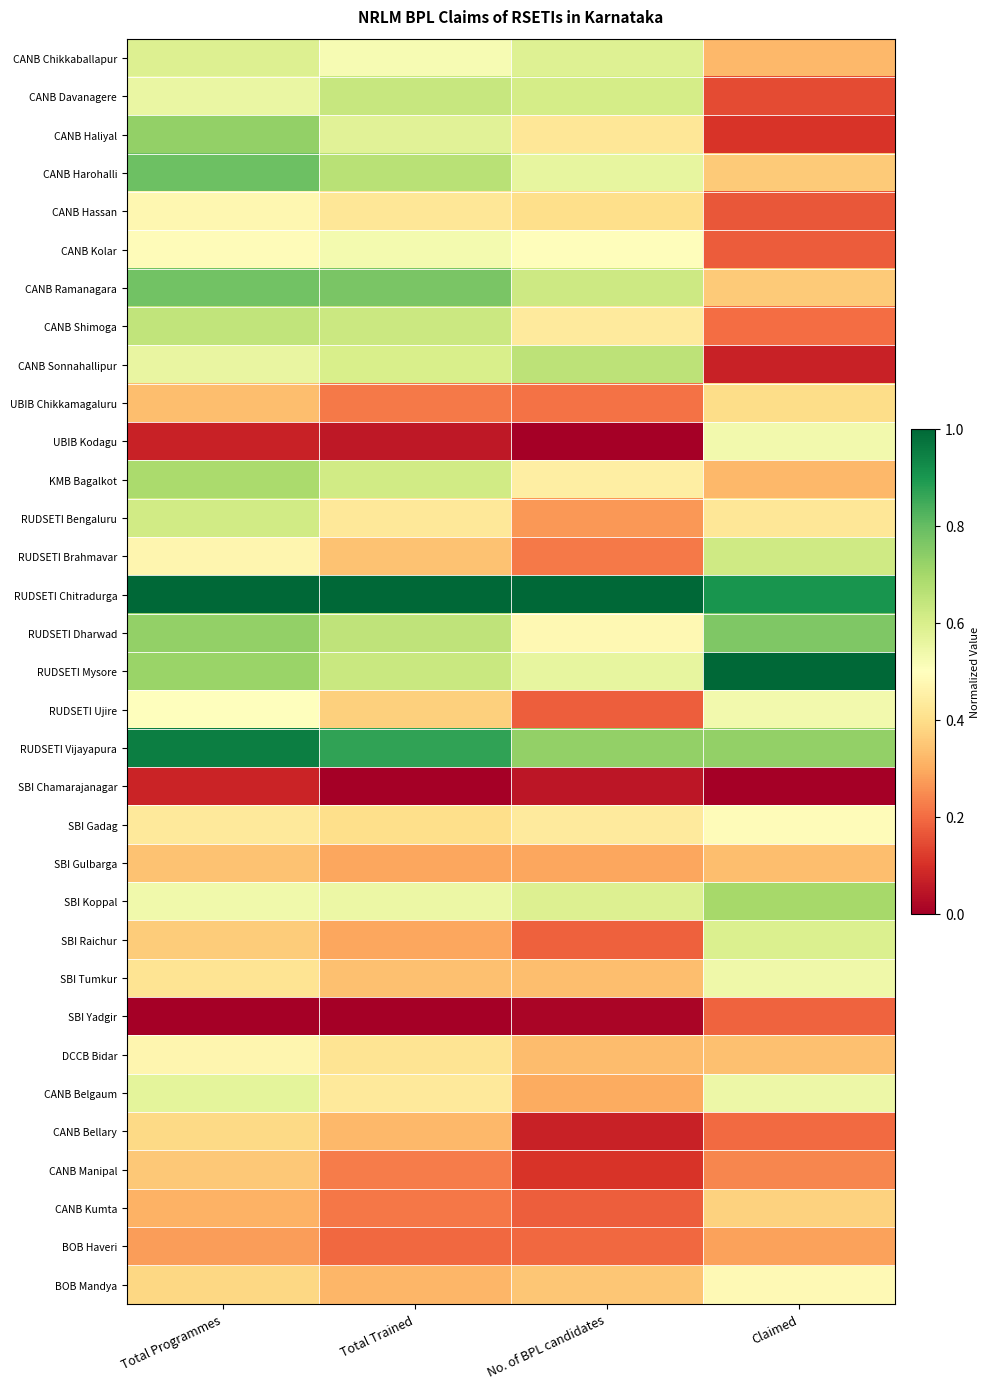

Reading left to right, transcribe all the data shown in this chart.

CANB Chikkaballapur: Total Programmes=0.6	Total Trained=0.5	No. of BPL candidates=0.6	Claimed=0.3
CANB Davanagere: Total Programmes=0.6	Total Trained=0.6	No. of BPL candidates=0.6	Claimed=0.1
CANB Haliyal: Total Programmes=0.7	Total Trained=0.6	No. of BPL candidates=0.4	Claimed=0.1
CANB Harohalli: Total Programmes=0.8	Total Trained=0.7	No. of BPL candidates=0.6	Claimed=0.4
CANB Hassan: Total Programmes=0.5	Total Trained=0.4	No. of BPL candidates=0.4	Claimed=0.2
CANB Kolar: Total Programmes=0.5	Total Trained=0.5	No. of BPL candidates=0.5	Claimed=0.2
CANB Ramanagara: Total Programmes=0.8	Total Trained=0.8	No. of BPL candidates=0.6	Claimed=0.4
CANB Shimoga: Total Programmes=0.6	Total Trained=0.6	No. of BPL candidates=0.4	Claimed=0.2
CANB Sonnahallipur: Total Programmes=0.6	Total Trained=0.6	No. of BPL candidates=0.7	Claimed=0.1
UBIB Chikkamagaluru: Total Programmes=0.3	Total Trained=0.2	No. of BPL candidates=0.2	Claimed=0.4
UBIB Kodagu: Total Programmes=0.1	Total Trained=0.1	No. of BPL candidates=0.0	Claimed=0.5
KMB Bagalkot: Total Programmes=0.7	Total Trained=0.6	No. of BPL candidates=0.4	Claimed=0.3
RUDSETI Bengaluru: Total Programmes=0.6	Total Trained=0.4	No. of BPL candidates=0.3	Claimed=0.4
RUDSETI Brahmavar: Total Programmes=0.5	Total Trained=0.3	No. of BPL candidates=0.2	Claimed=0.6
RUDSETI Chitradurga: Total Programmes=1.0	Total Trained=1.0	No. of BPL candidates=1.0	Claimed=0.9
RUDSETI Dharwad: Total Programmes=0.7	Total Trained=0.6	No. of BPL candidates=0.5	Claimed=0.8
RUDSETI Mysore: Total Programmes=0.7	Total Trained=0.6	No. of BPL candidates=0.6	Claimed=1.0
RUDSETI Ujire: Total Programmes=0.5	Total Trained=0.4	No. of BPL candidates=0.2	Claimed=0.5
RUDSETI Vijayapura: Total Programmes=1.0	Total Trained=0.9	No. of BPL candidates=0.7	Claimed=0.7
SBI Chamarajanagar: Total Programmes=0.1	Total Trained=0.0	No. of BPL candidates=0.1	Claimed=0.0
SBI Gadag: Total Programmes=0.4	Total Trained=0.4	No. of BPL candidates=0.4	Claimed=0.5
SBI Gulbarga: Total Programmes=0.3	Total Trained=0.3	No. of BPL candidates=0.3	Claimed=0.3
SBI Koppal: Total Programmes=0.5	Total Trained=0.5	No. of BPL candidates=0.6	Claimed=0.7
SBI Raichur: Total Programmes=0.4	Total Trained=0.3	No. of BPL candidates=0.2	Claimed=0.6
SBI Tumkur: Total Programmes=0.4	Total Trained=0.3	No. of BPL candidates=0.3	Claimed=0.5
SBI Yadgir: Total Programmes=0.0	Total Trained=0.0	No. of BPL candidates=0.0	Claimed=0.2
DCCB Bidar: Total Programmes=0.5	Total Trained=0.4	No. of BPL candidates=0.3	Claimed=0.3
CANB Belgaum: Total Programmes=0.6	Total Trained=0.4	No. of BPL candidates=0.3	Claimed=0.5
CANB Bellary: Total Programmes=0.4	Total Trained=0.3	No. of BPL candidates=0.1	Claimed=0.2
CANB Manipal: Total Programmes=0.4	Total Trained=0.2	No. of BPL candidates=0.1	Claimed=0.2
CANB Kumta: Total Programmes=0.3	Total Trained=0.2	No. of BPL candidates=0.2	Claimed=0.4
BOB Haveri: Total Programmes=0.3	Total Trained=0.2	No. of BPL candidates=0.2	Claimed=0.3
BOB Mandya: Total Programmes=0.4	Total Trained=0.3	No. of BPL candidates=0.3	Claimed=0.5